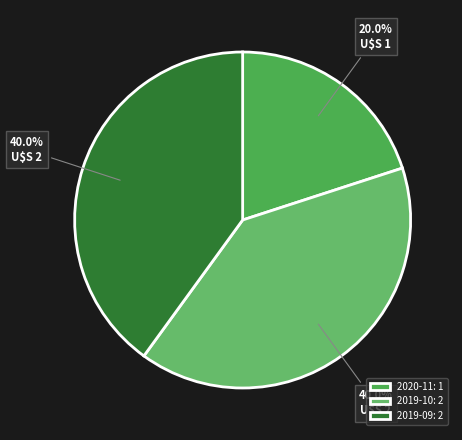

To the nearest percent, what is the combined percentage of 2020-11 and 2019-10?

60%